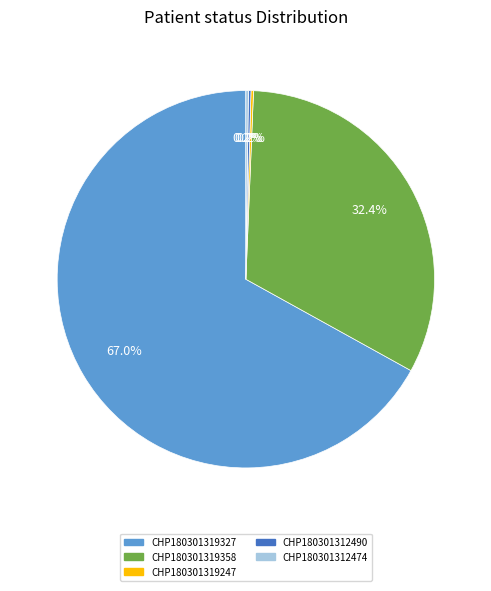

What is the largest slice in the pie chart?

CHP180301319327